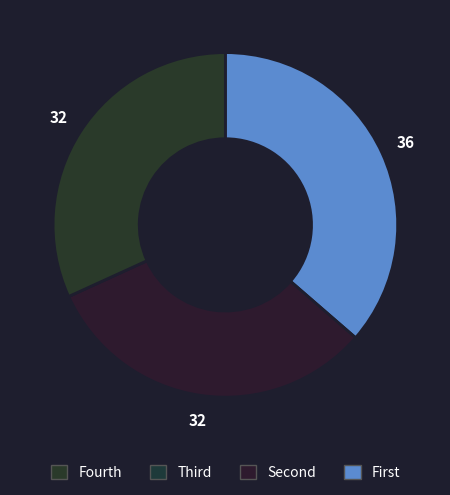

Does any single category account for the majority?

No